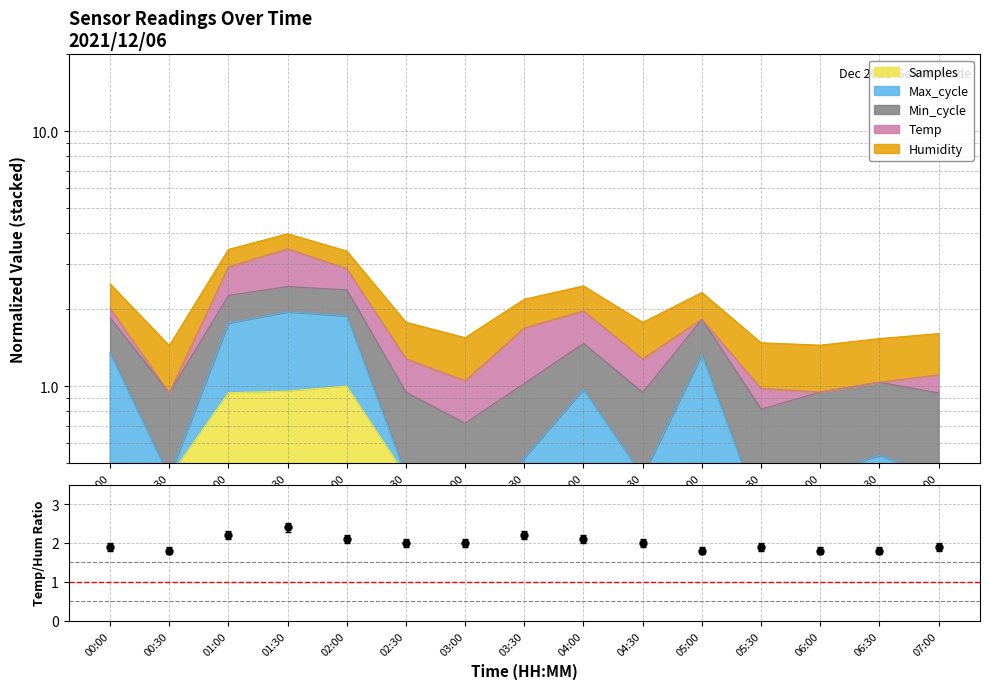

What is the difference between the values at 00:00 and 05:00?

0.1